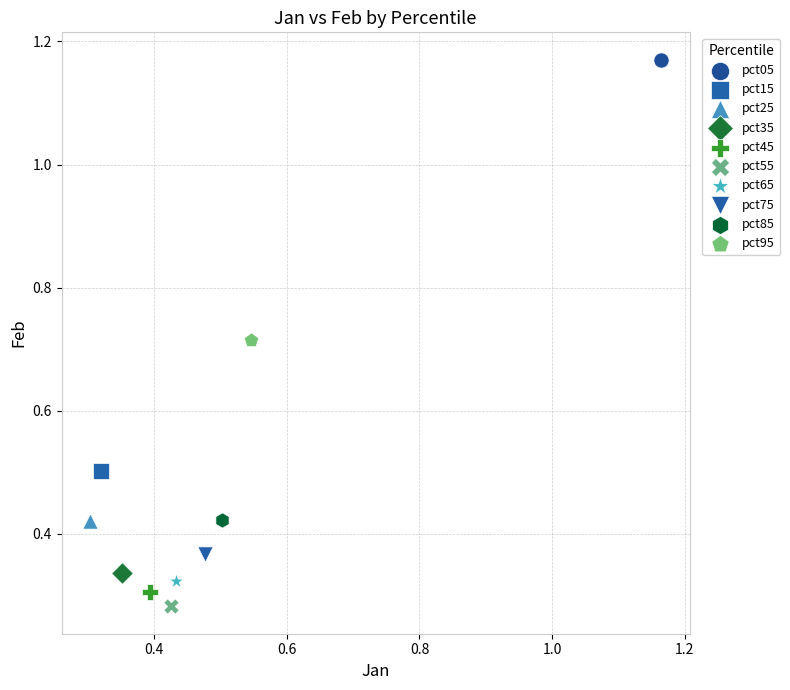

What are all the series names shown in the legend?

pct05, pct15, pct25, pct35, pct45, pct55, pct65, pct75, pct85, pct95